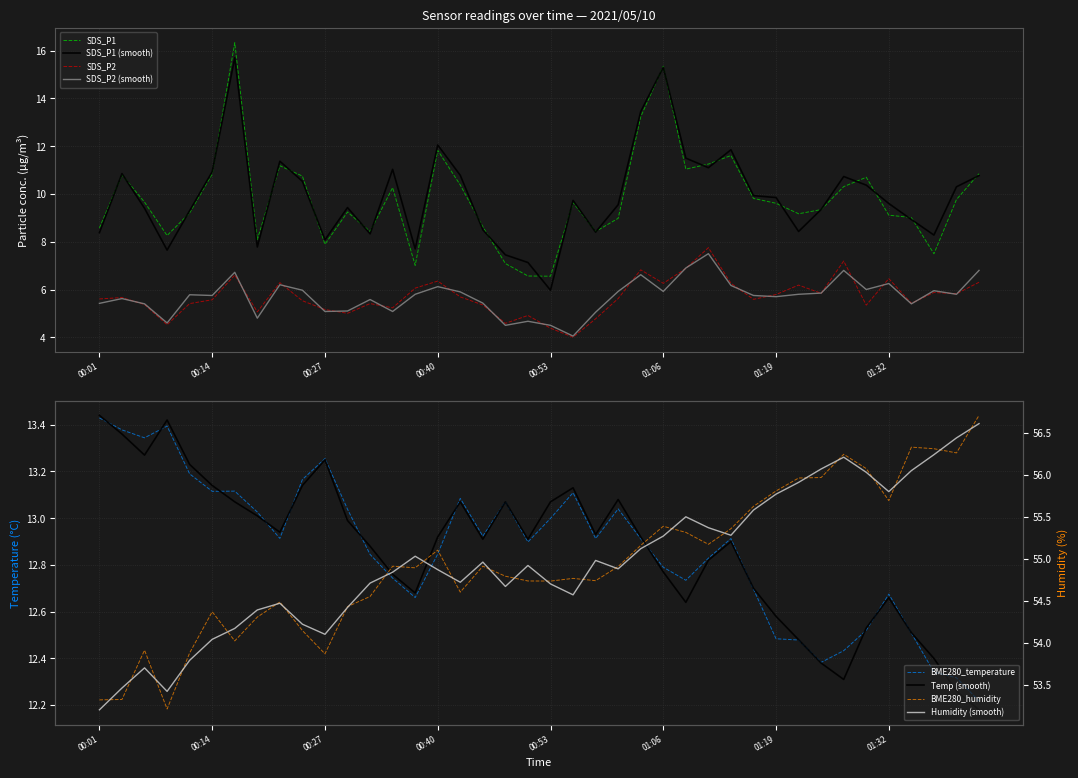

Does the chart have visible grid lines?

Yes